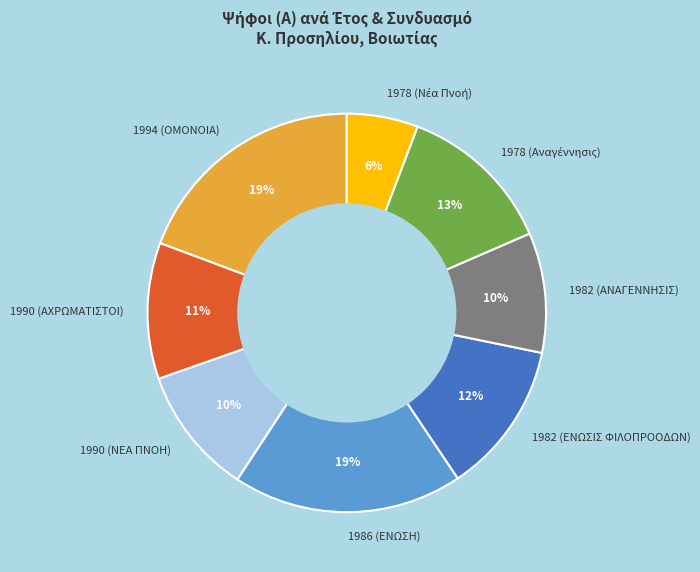

How many slices are in this pie chart?

8